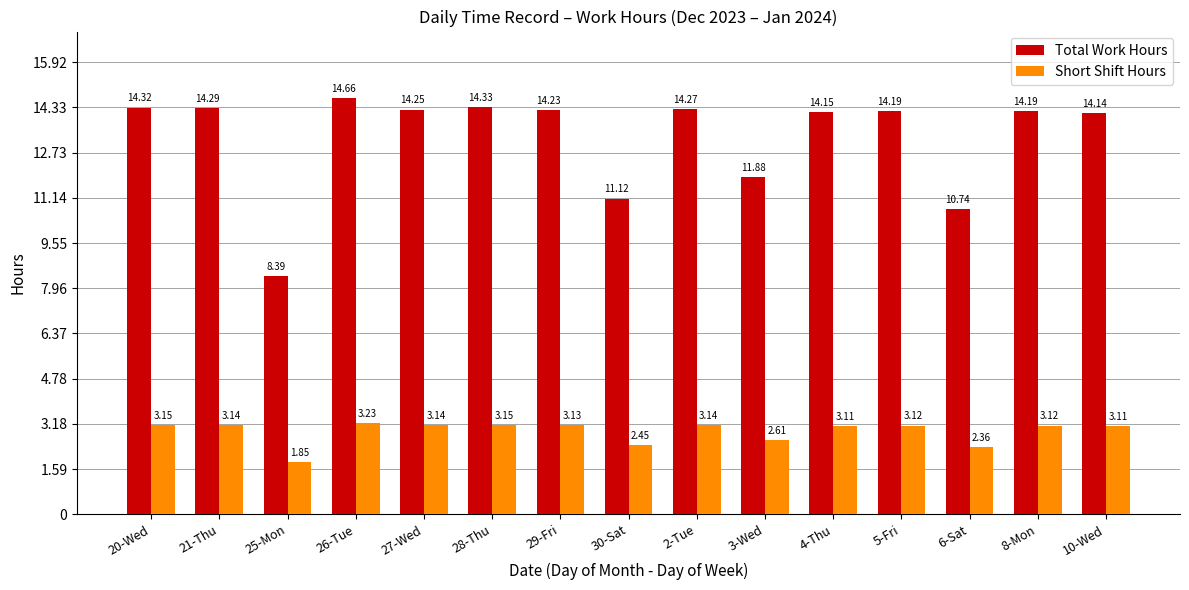

At how many categories does at least one series exceed 14?

11